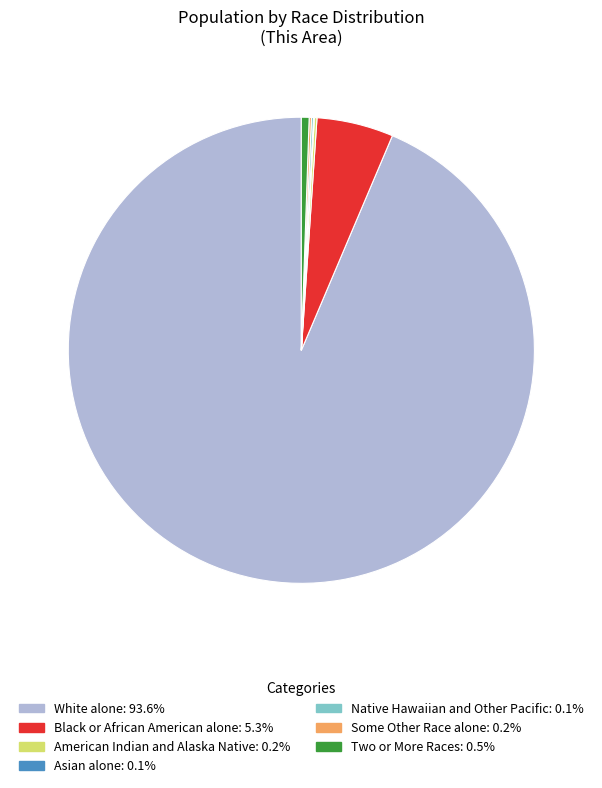

Which category has the smallest portion of the pie?

Asian alone